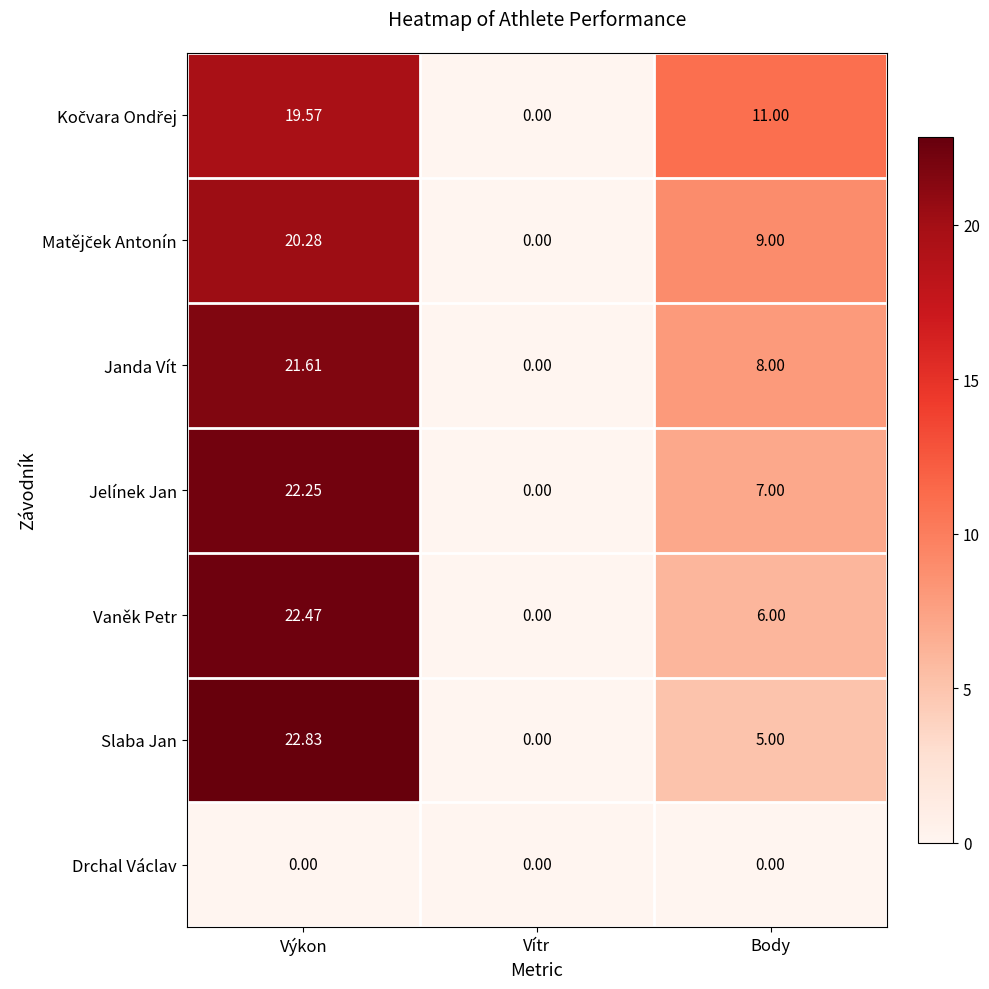

Between Výkon and Vítr, which series saw the biggest shift?

Slaba Jan